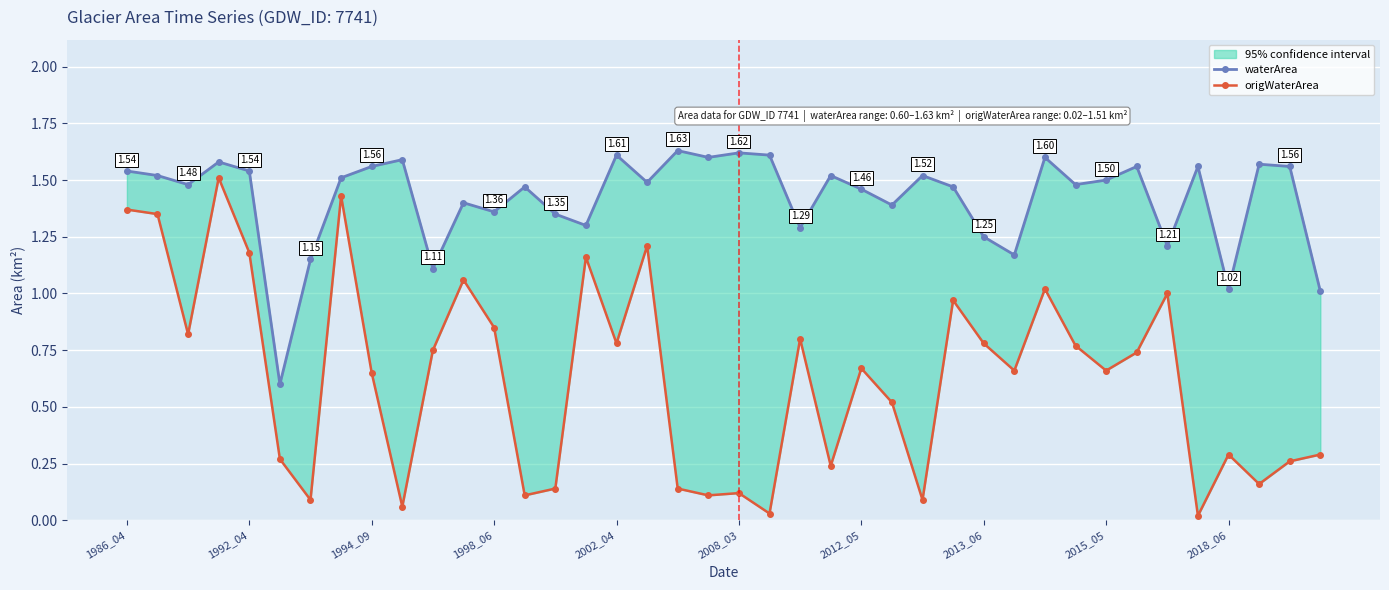

What is the minimum value for waterArea?

0.6